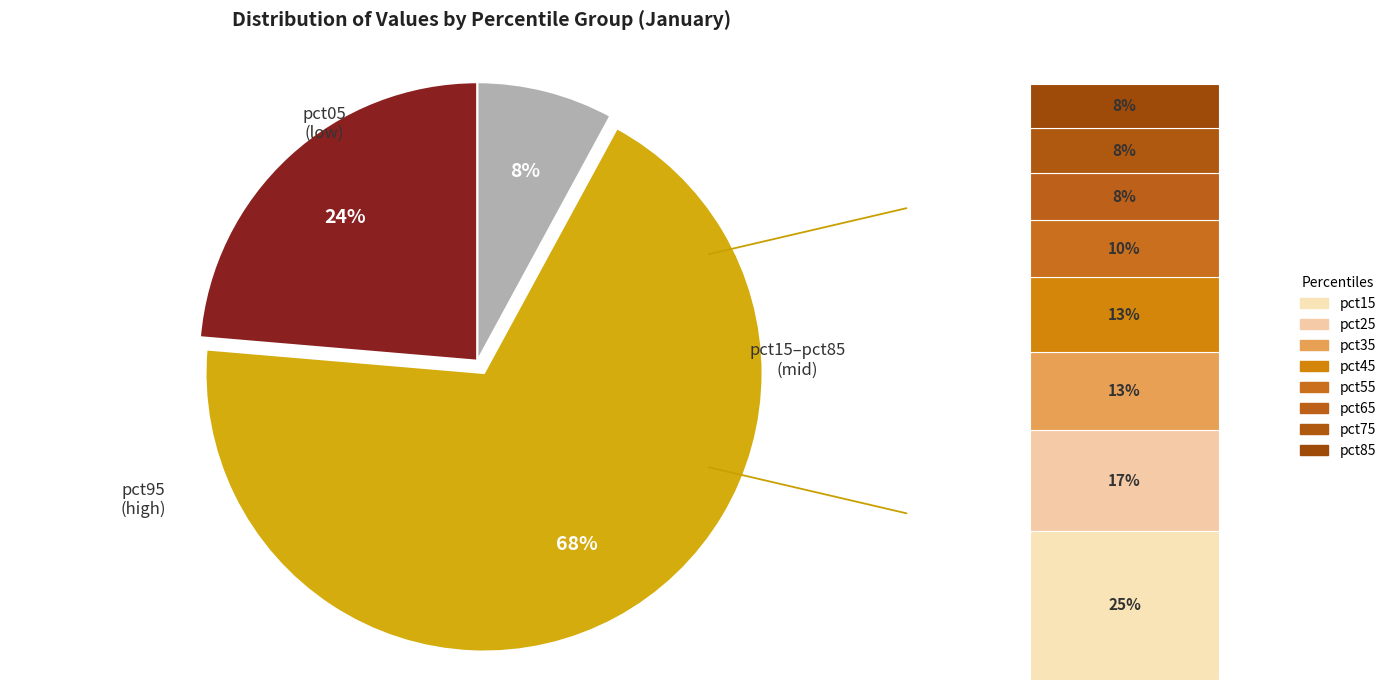

To the nearest percent, what is the average slice percentage?

10%